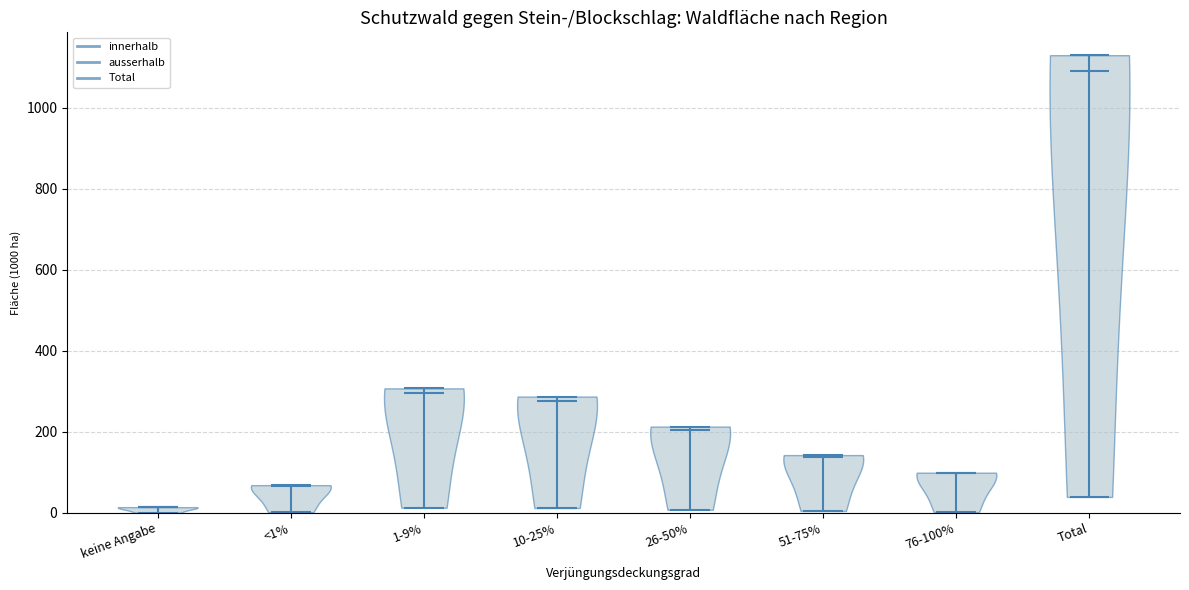

Which violin has the highest median line?

Total